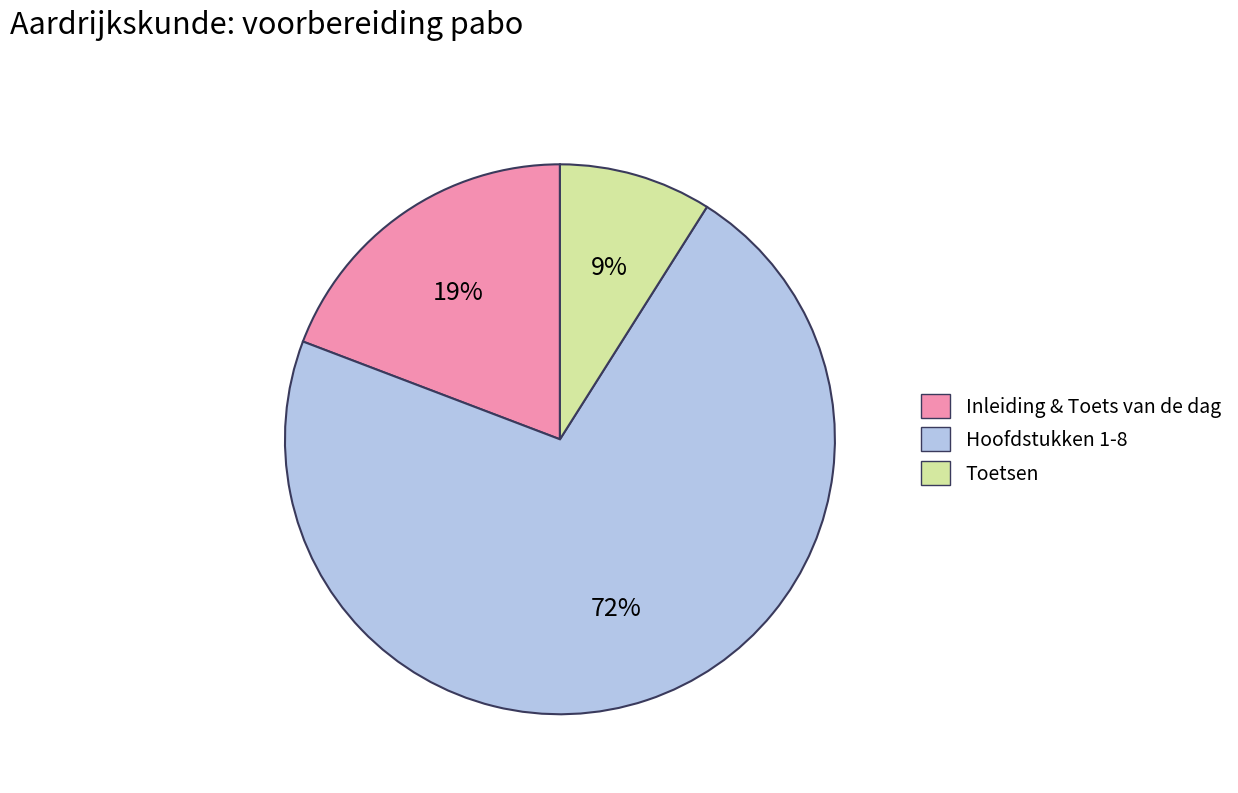

Is there any slice that represents more than half of the pie?

Yes